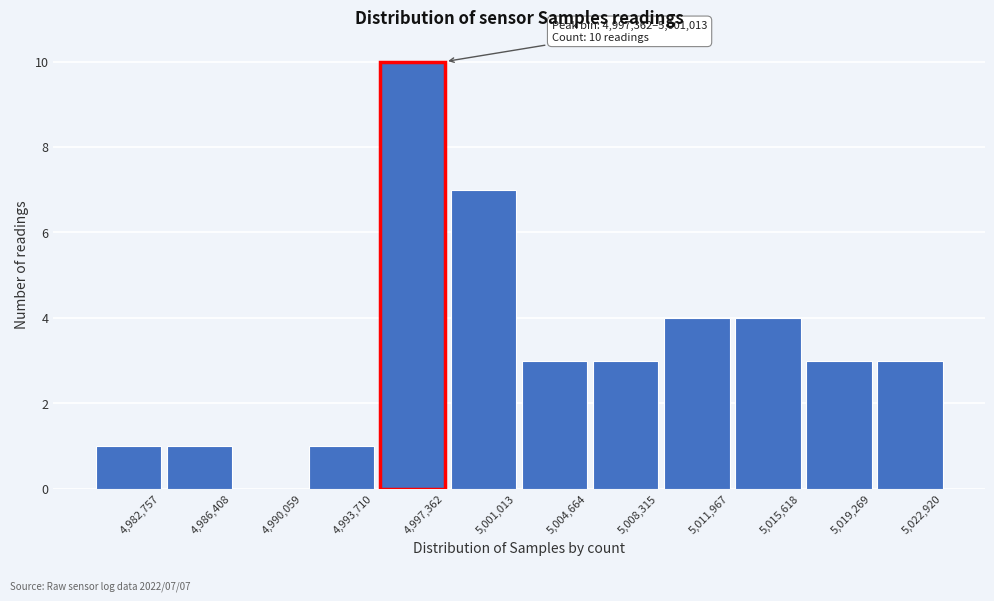

Reading left to right, what are all the values shown in this chart?

4,982,757=1	4,986,408=1	4,990,059=0	4,993,710=1	4,997,362=10	5,001,013=7	5,004,664=3	5,008,315=3	5,011,967=4	5,015,618=4	5,019,269=3	5,022,920=3